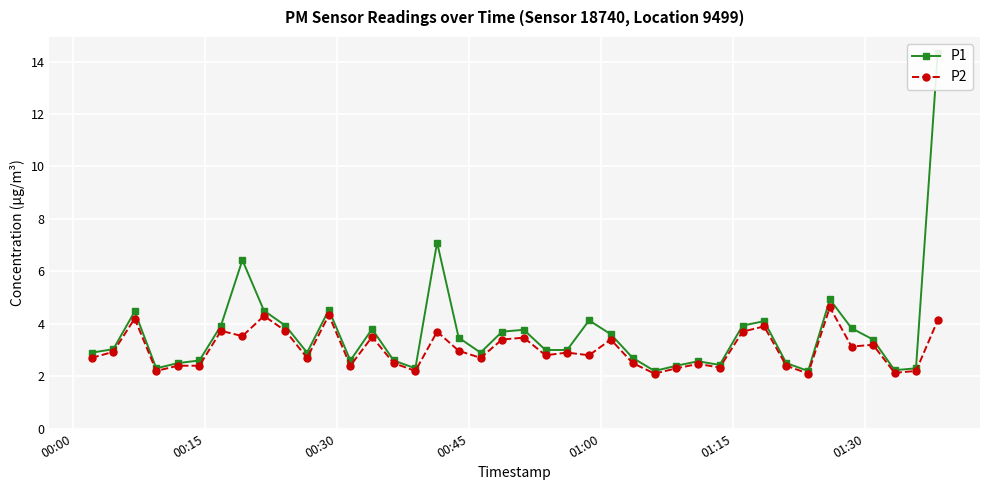

What is the value of the P2 point at the 34th from the left?

2.1